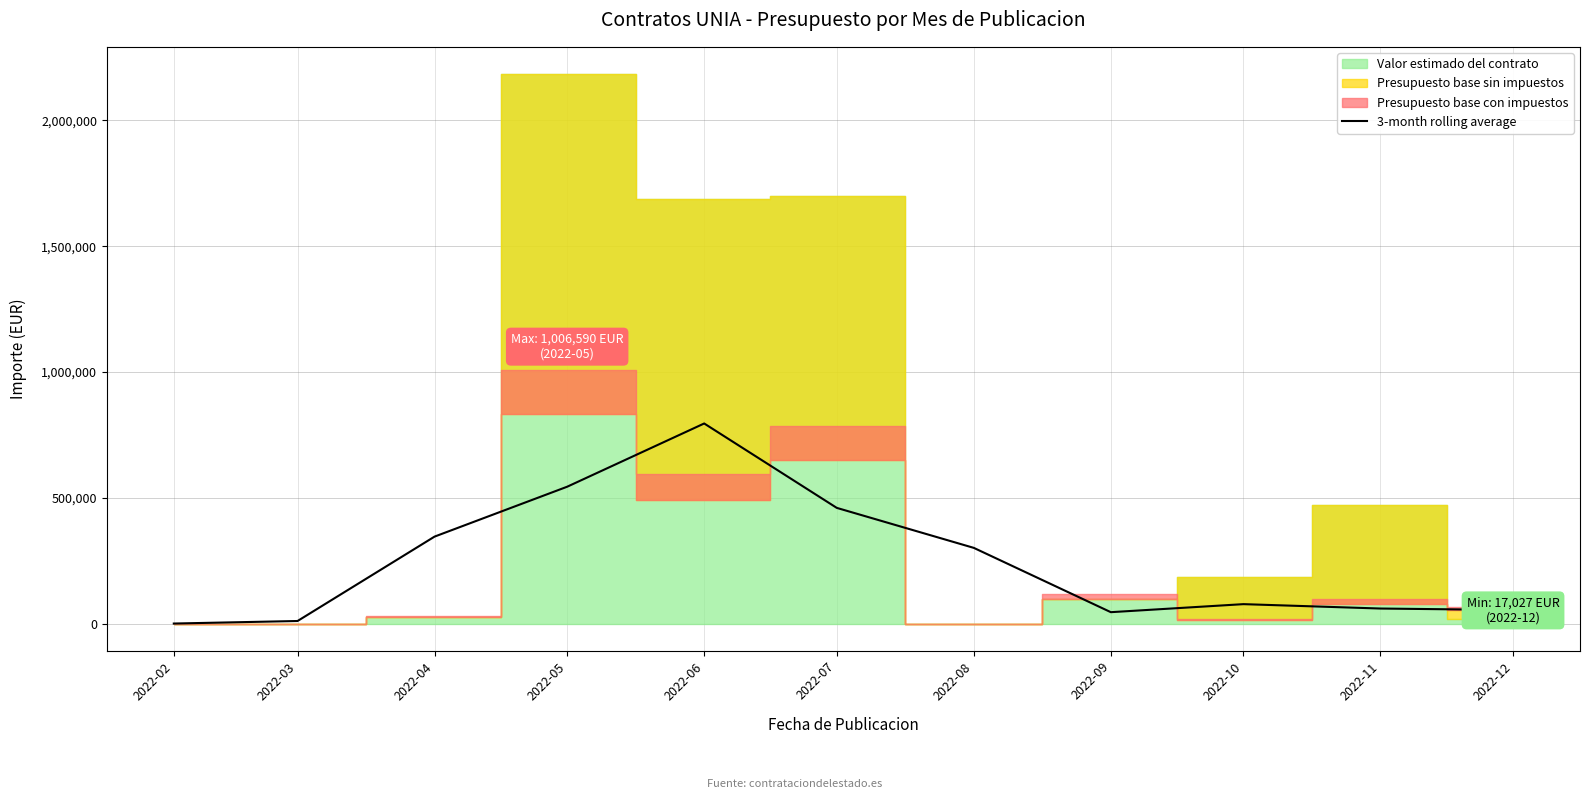

The chart shows a value of 1138693.4 at 2022-06. True or false?

False